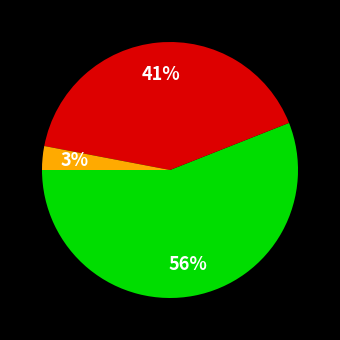

To the nearest percent, what is the difference between the largest and smallest slice percentages?

53%